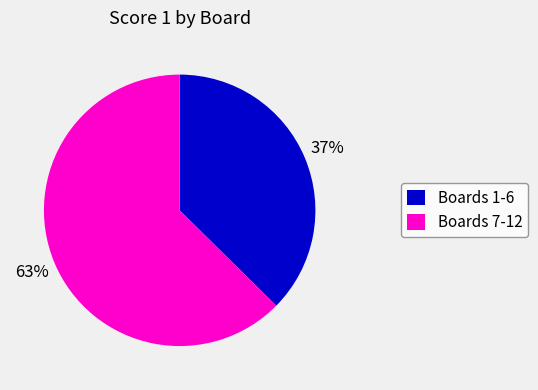

To the nearest percent, what is the average slice percentage?

50%